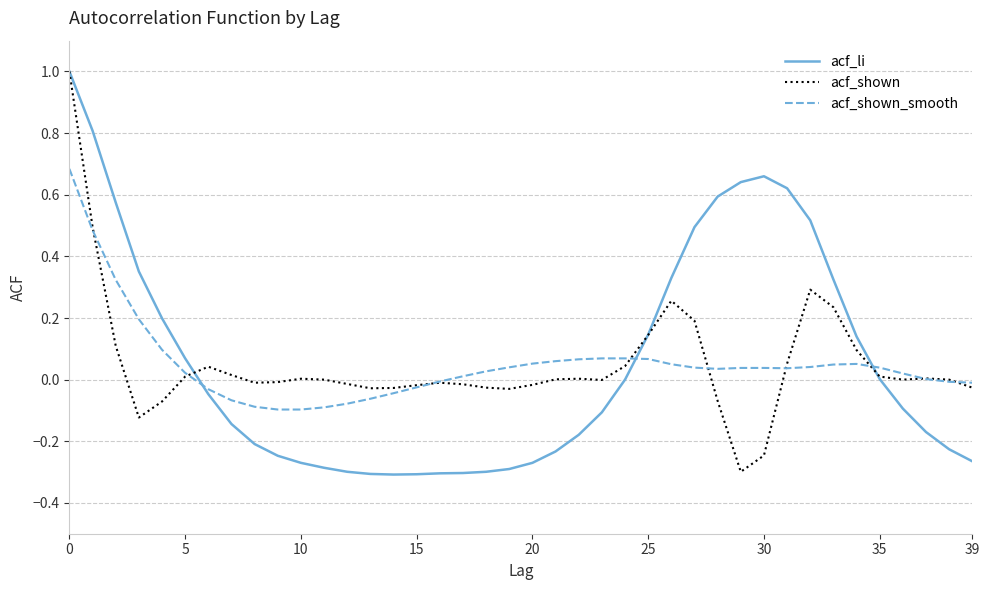

Which series ends up on top after the final intersection of acf_shown and acf_shown_smooth?

acf_shown_smooth